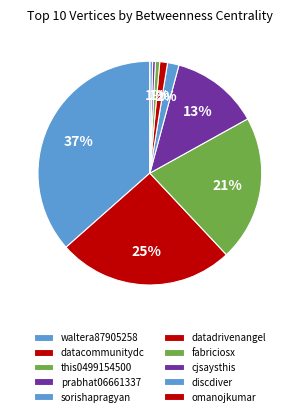

What percentage is the sorishapragyan slice, to the nearest percent?

2%